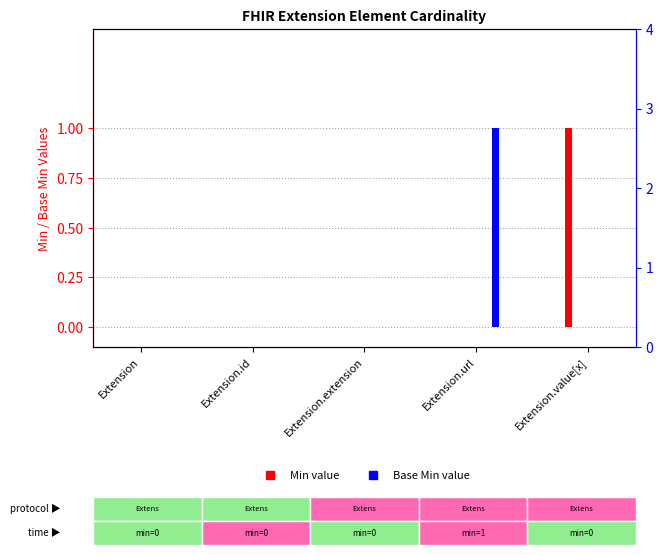

What are all the series names shown in the legend?

Min, Base Min